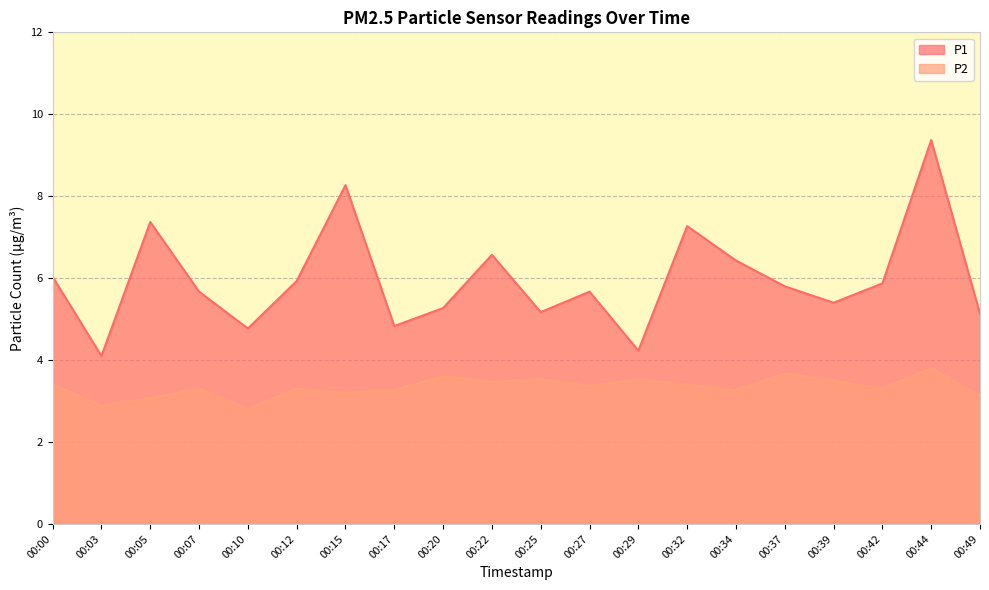

What is the sum of all P1 values?

119.1